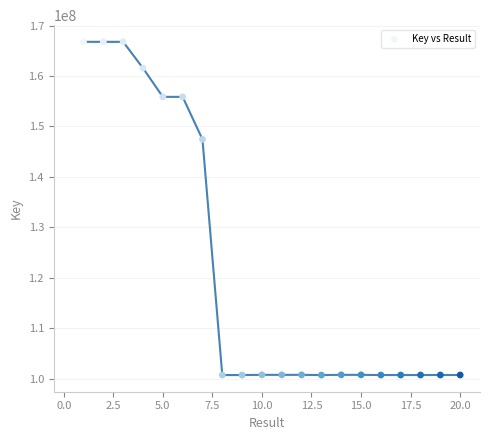

What Y value in the scatter plot is closest to 133749362?

147444205